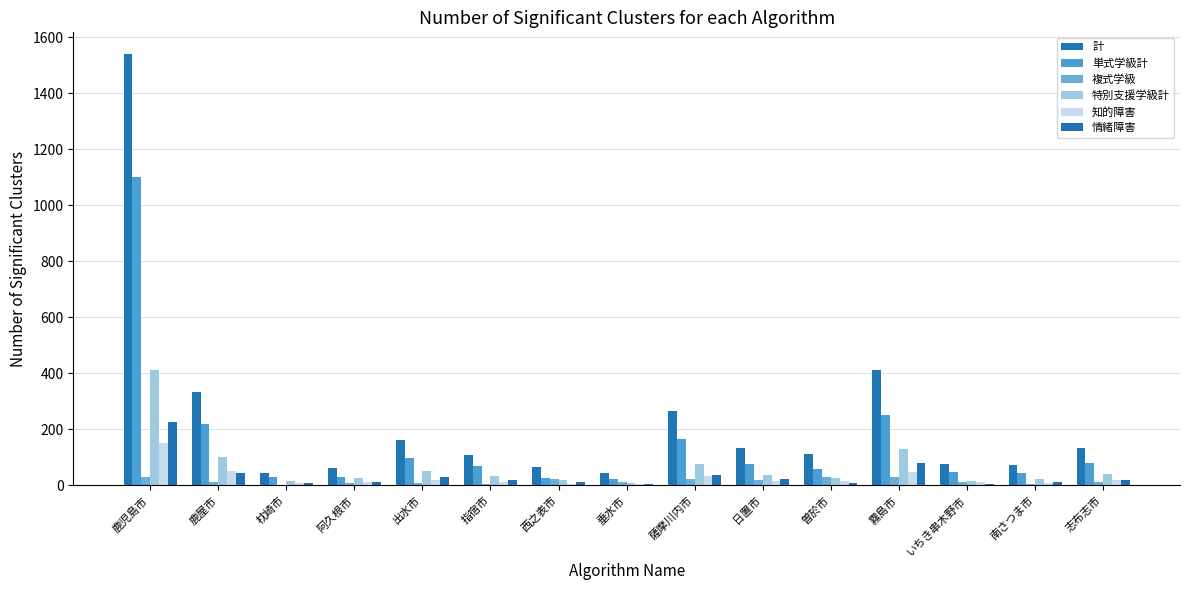

What is the label of the 10th bar from the left?

日置市